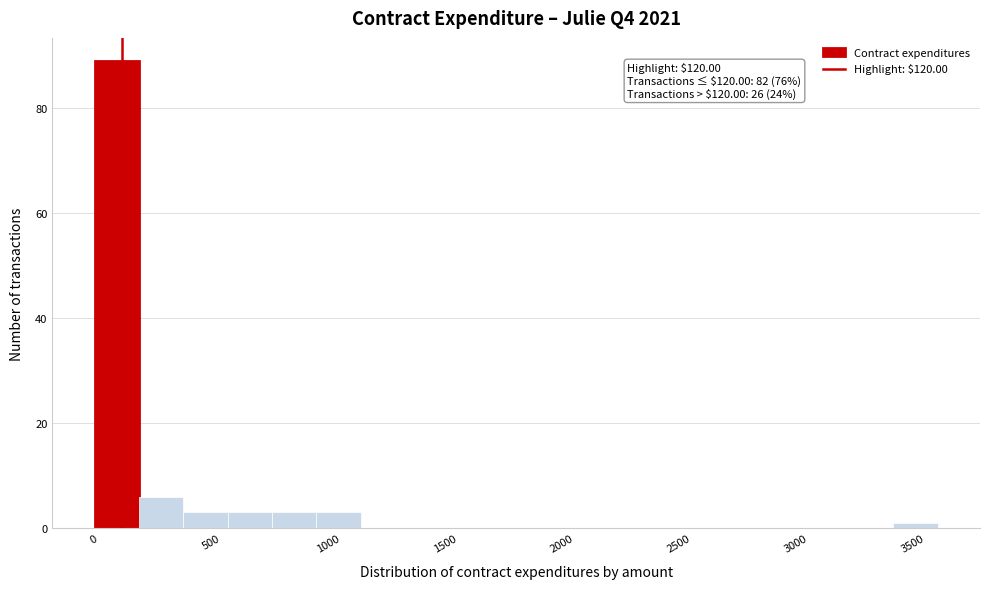

Around what value on the x-axis is the tallest bar? Give the approximate position of its centre, as read against the axis.

100